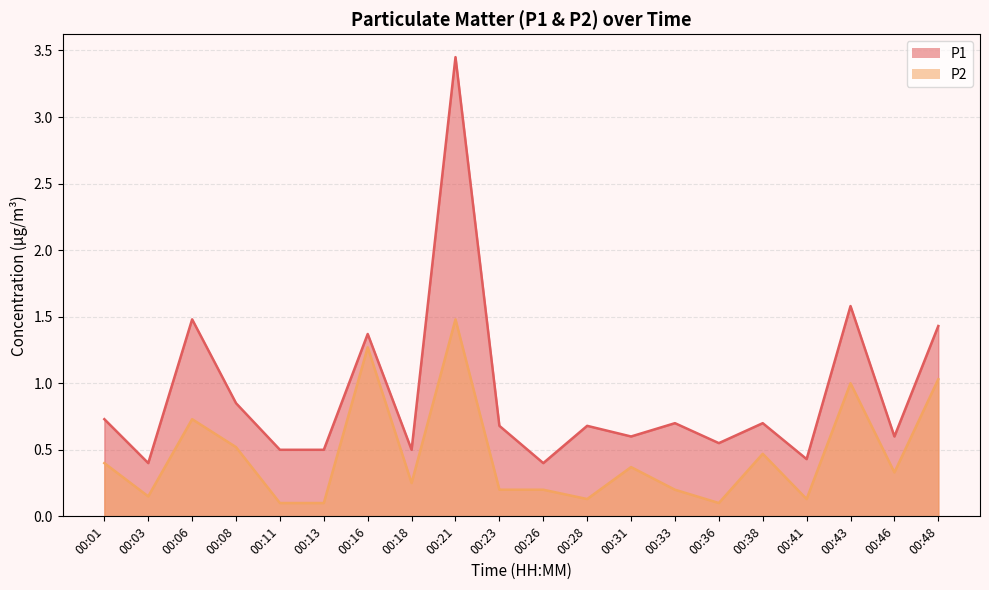

At which category is the sum across all series the highest?

00:21